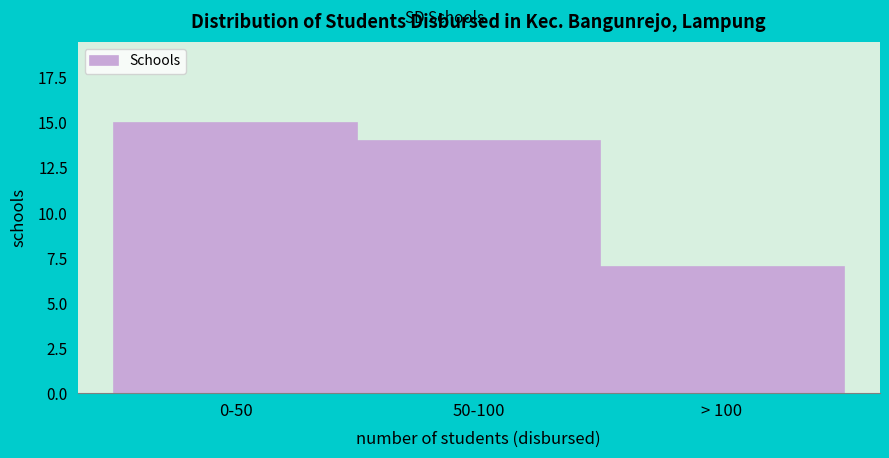

Reading right to left, extract all data points from this chart.

> 100=7	50-100=14	0-50=15